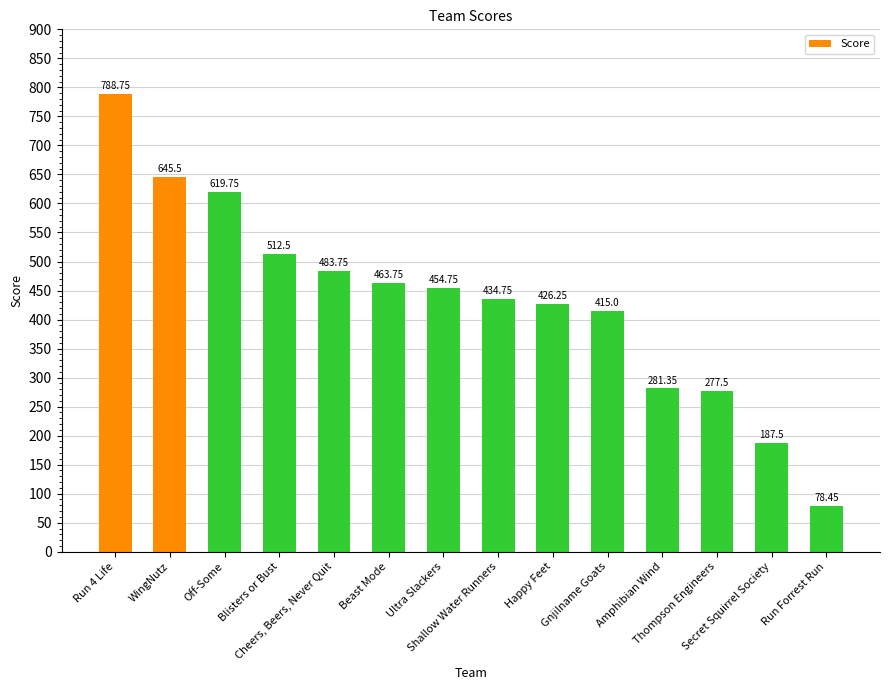

What position from the left is Gnjilname Goats?

10